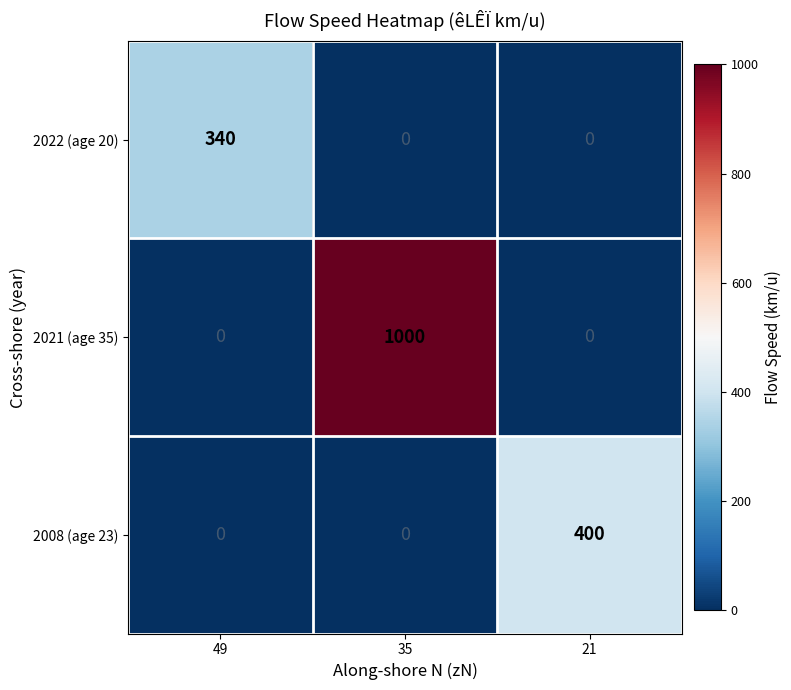

How many series are shown in this chart?

3